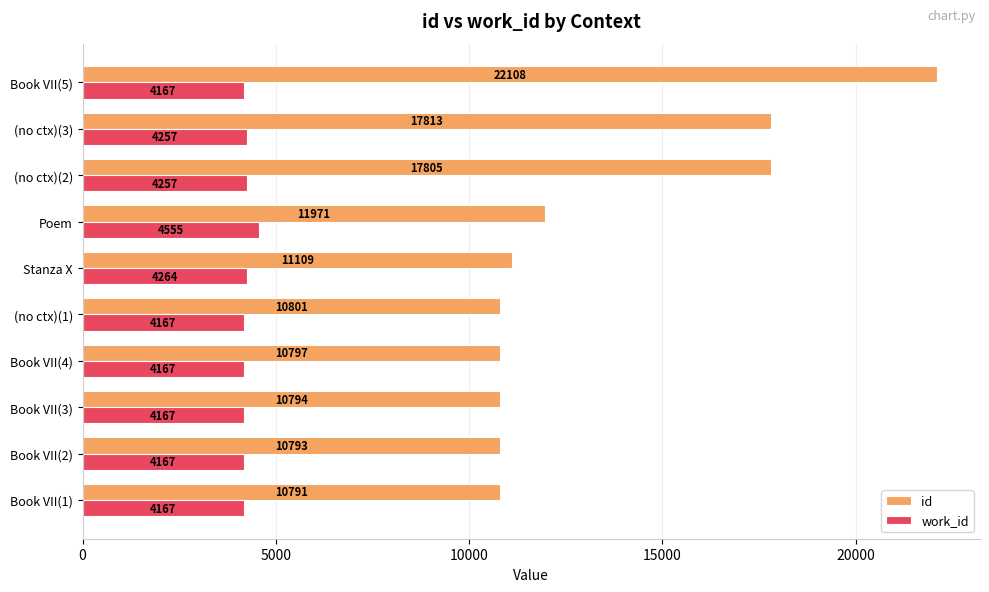

What are all the series names shown in the legend?

id, work_id